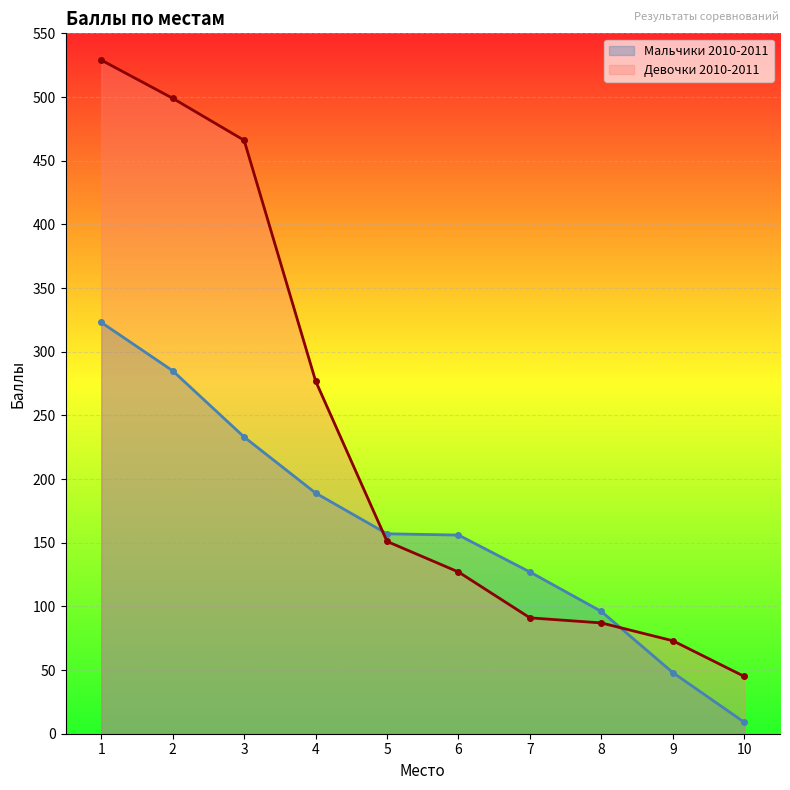

What is the value of the Девочки 2010-2011 point at the 8th from the left?

87